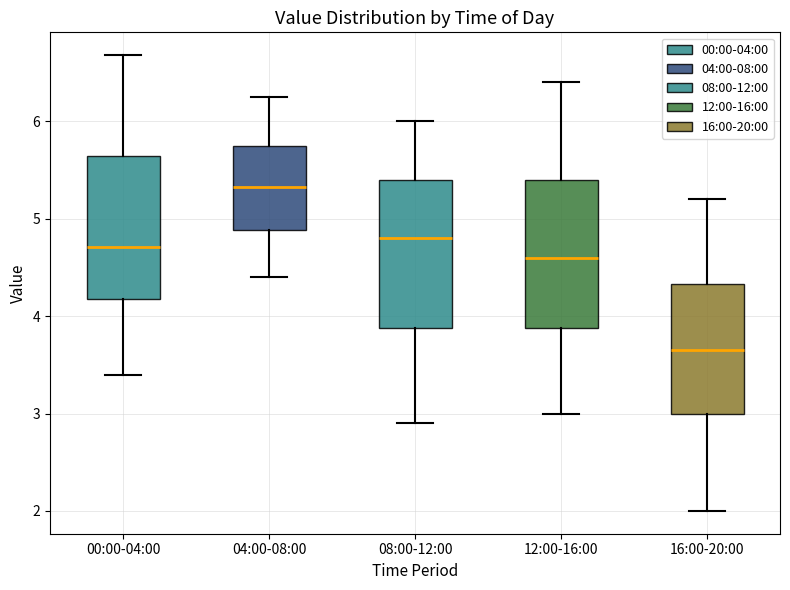

Where does the upper whisker of the box for 16:00-20:00 end on the y-axis? The values are not printed on the chart, so give them approximately, as read against the axis.

5.2